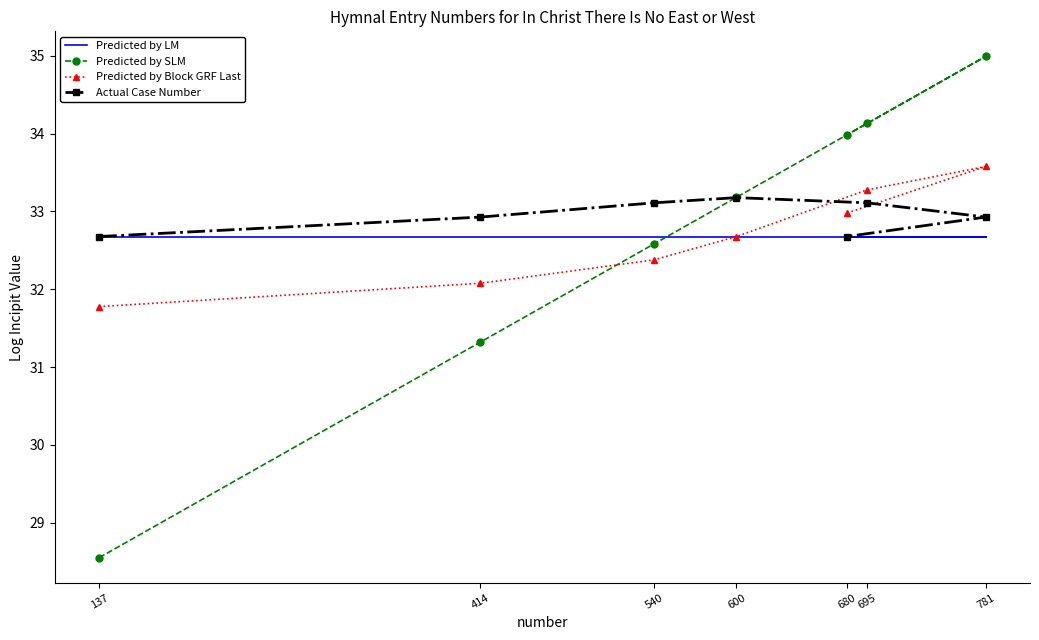

How many distinct data groups are displayed?

4